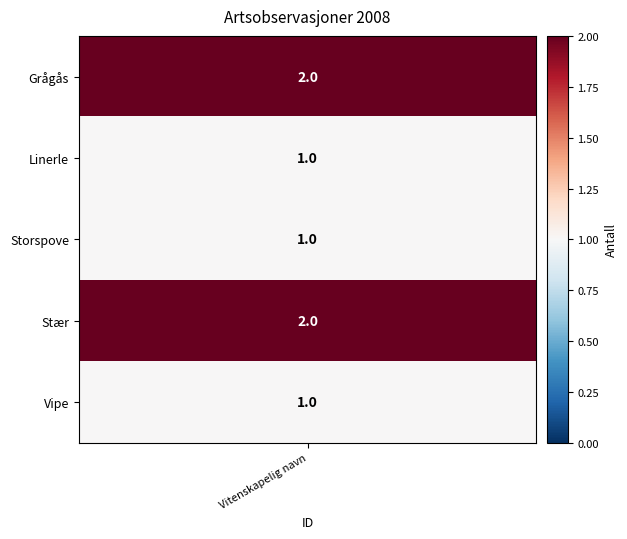

What value does the data have at values?

2